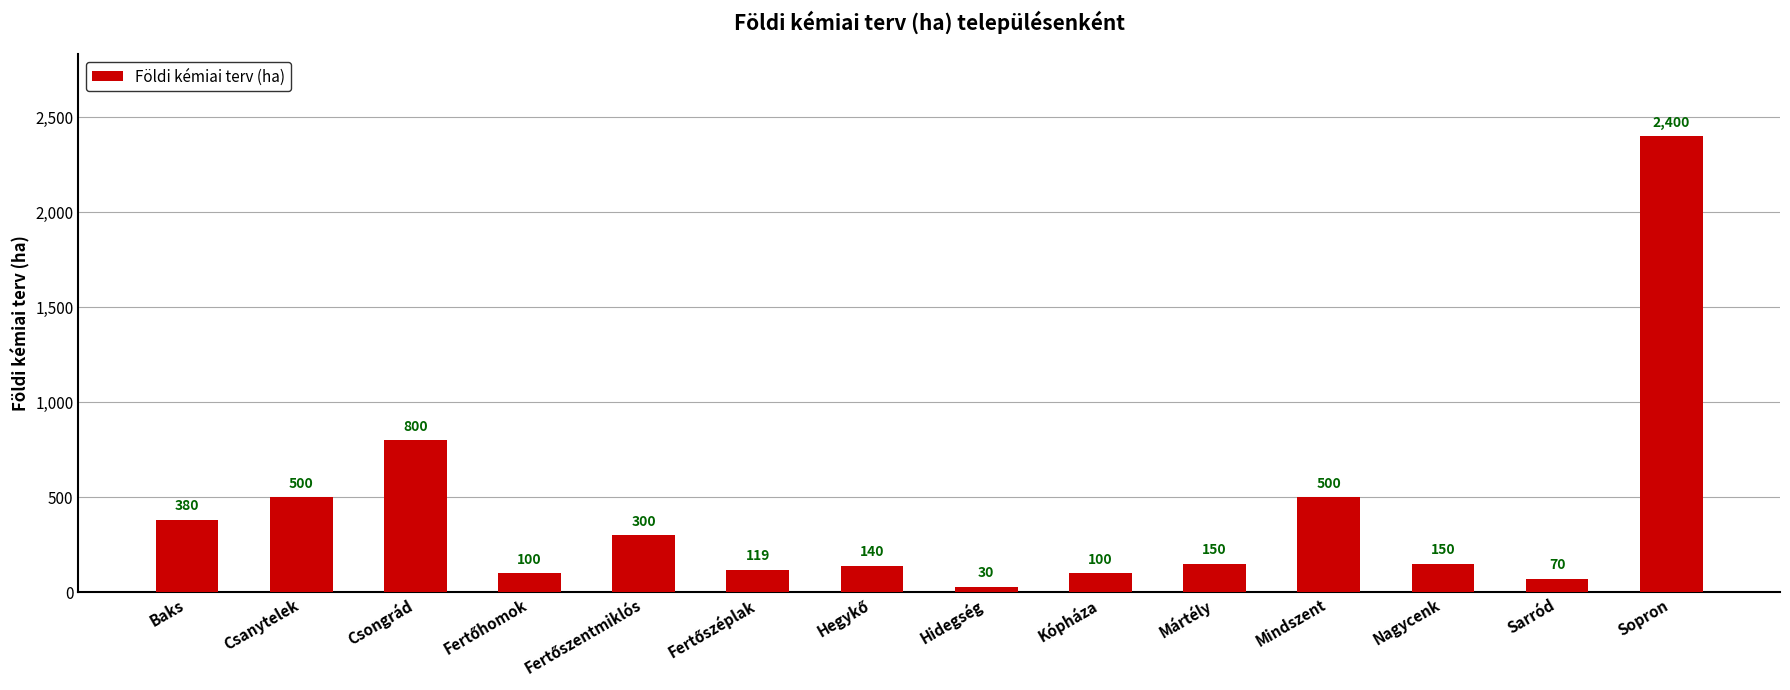

Reading right to left, extract all data points from this chart.

2400	70	150	500	150	100	30	140	119	300	100	800	500	380